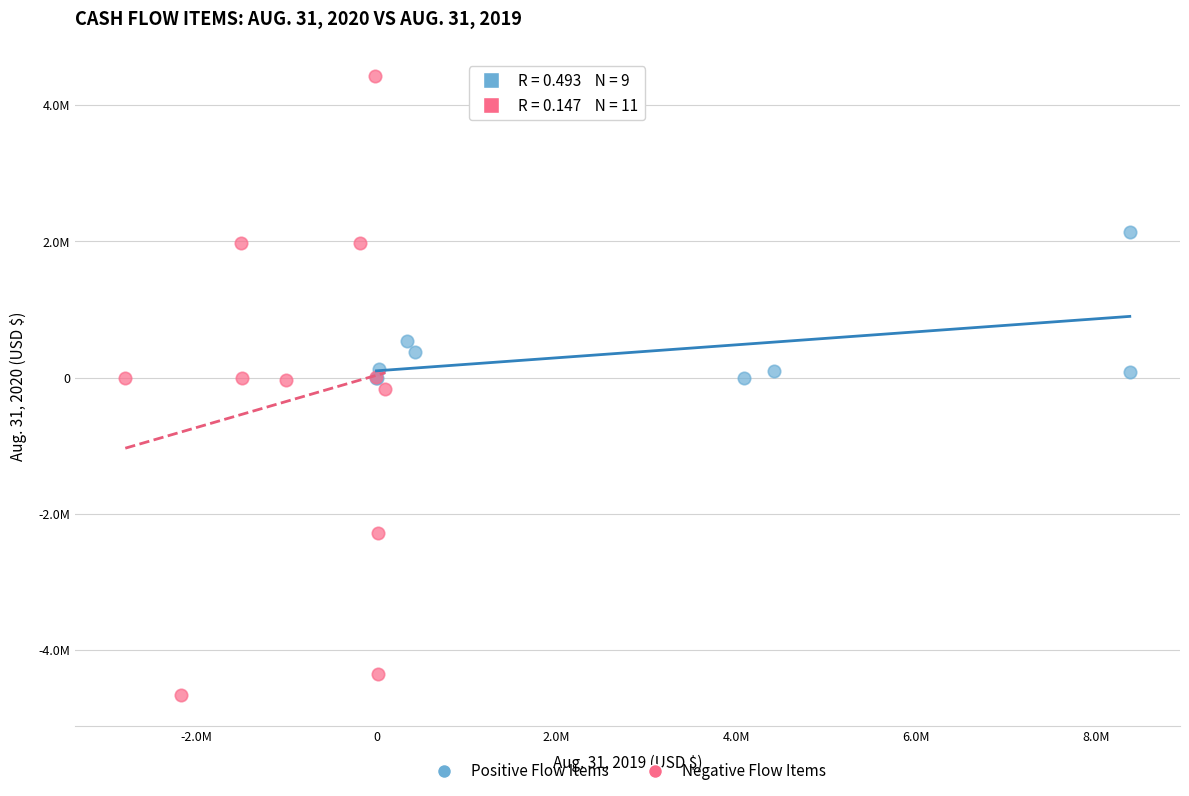

Which series contains the lowest Y value?

Negative Flow Items